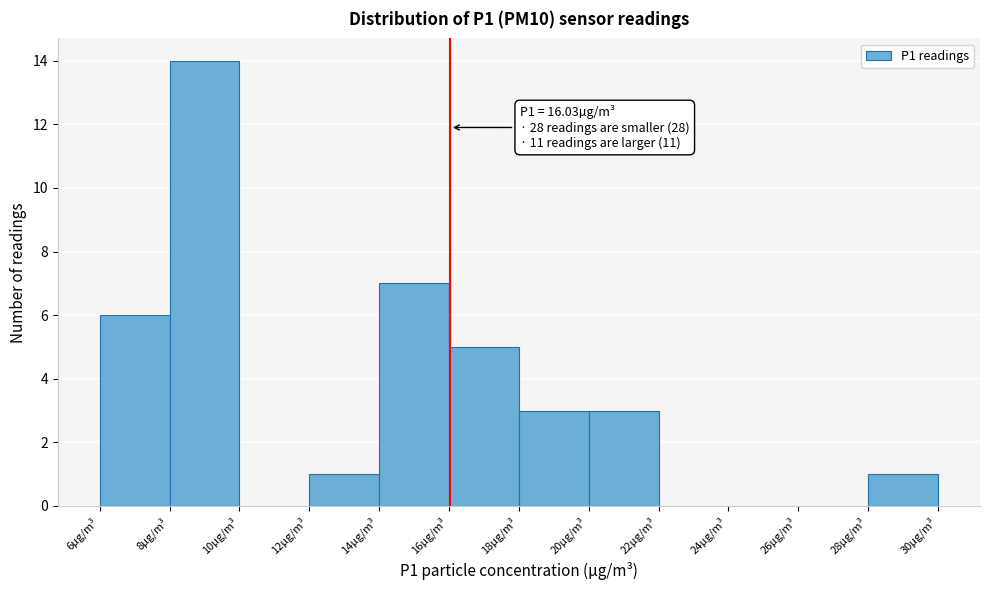

Which range on the x-axis has the tallest bar?

8 to 10